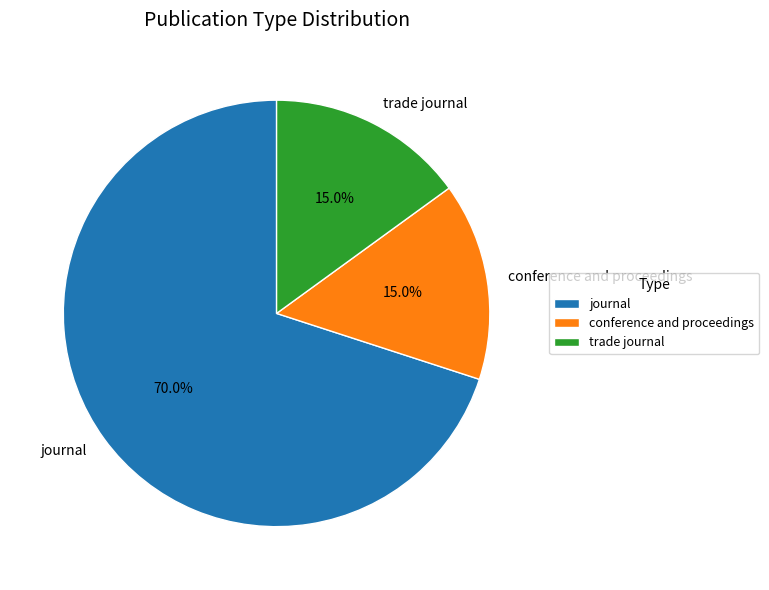

Approximately how many times larger is the value at conference and proceedings compared to trade journal?

1.0